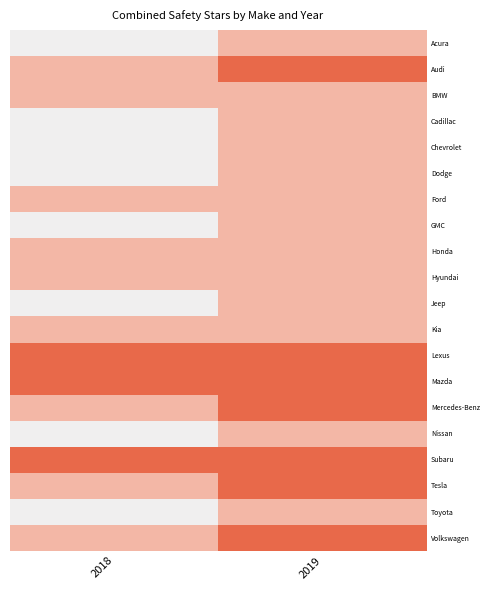

Reading left to right, transcribe all the data shown in this chart.

Acura: 2018=3	2019=4
Audi: 2018=4	2019=5
BMW: 2018=4	2019=4
Cadillac: 2018=3	2019=4
Chevrolet: 2018=3	2019=4
Dodge: 2018=3	2019=4
Ford: 2018=4	2019=4
GMC: 2018=3	2019=4
Honda: 2018=4	2019=4
Hyundai: 2018=4	2019=4
Jeep: 2018=3	2019=4
Kia: 2018=4	2019=4
Lexus: 2018=5	2019=5
Mazda: 2018=5	2019=5
Mercedes-Benz: 2018=4	2019=5
Nissan: 2018=3	2019=4
Subaru: 2018=5	2019=5
Tesla: 2018=4	2019=5
Toyota: 2018=3	2019=4
Volkswagen: 2018=4	2019=5